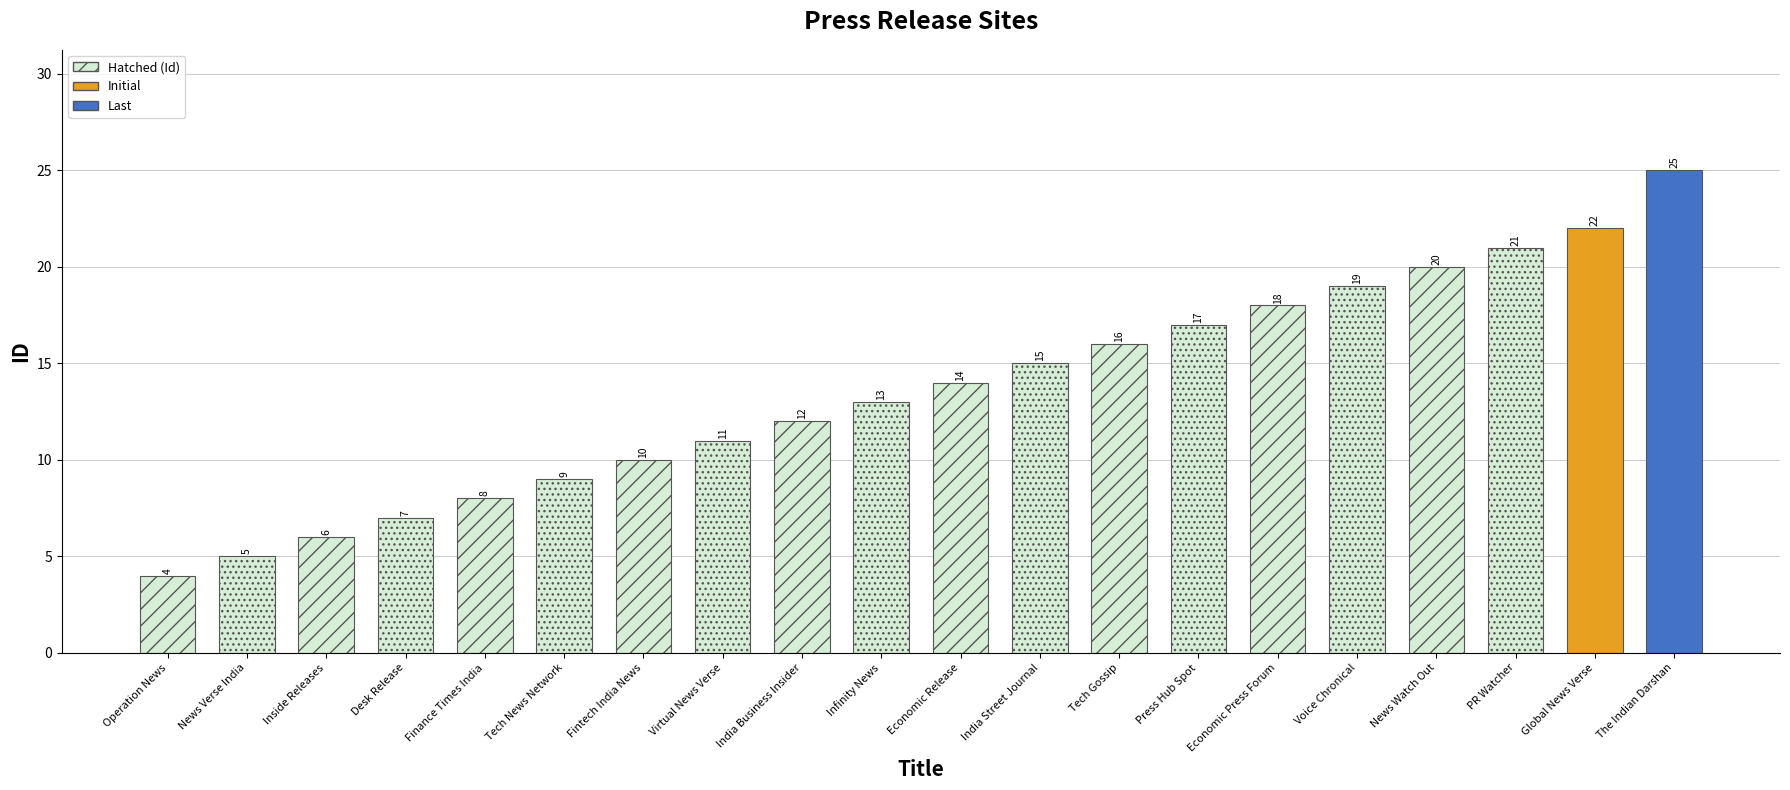

Approximately how many times larger is the value at News Watch Out compared to Inside Releases?

3.3